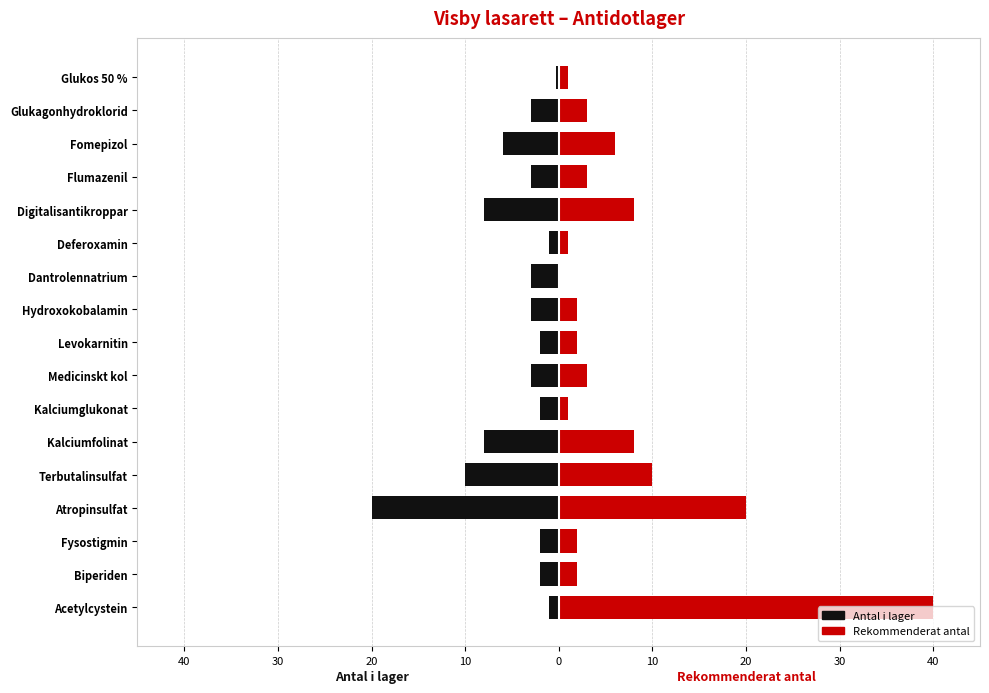

What is the difference between the maximum and minimum values in the Antal i lager series?

19.7